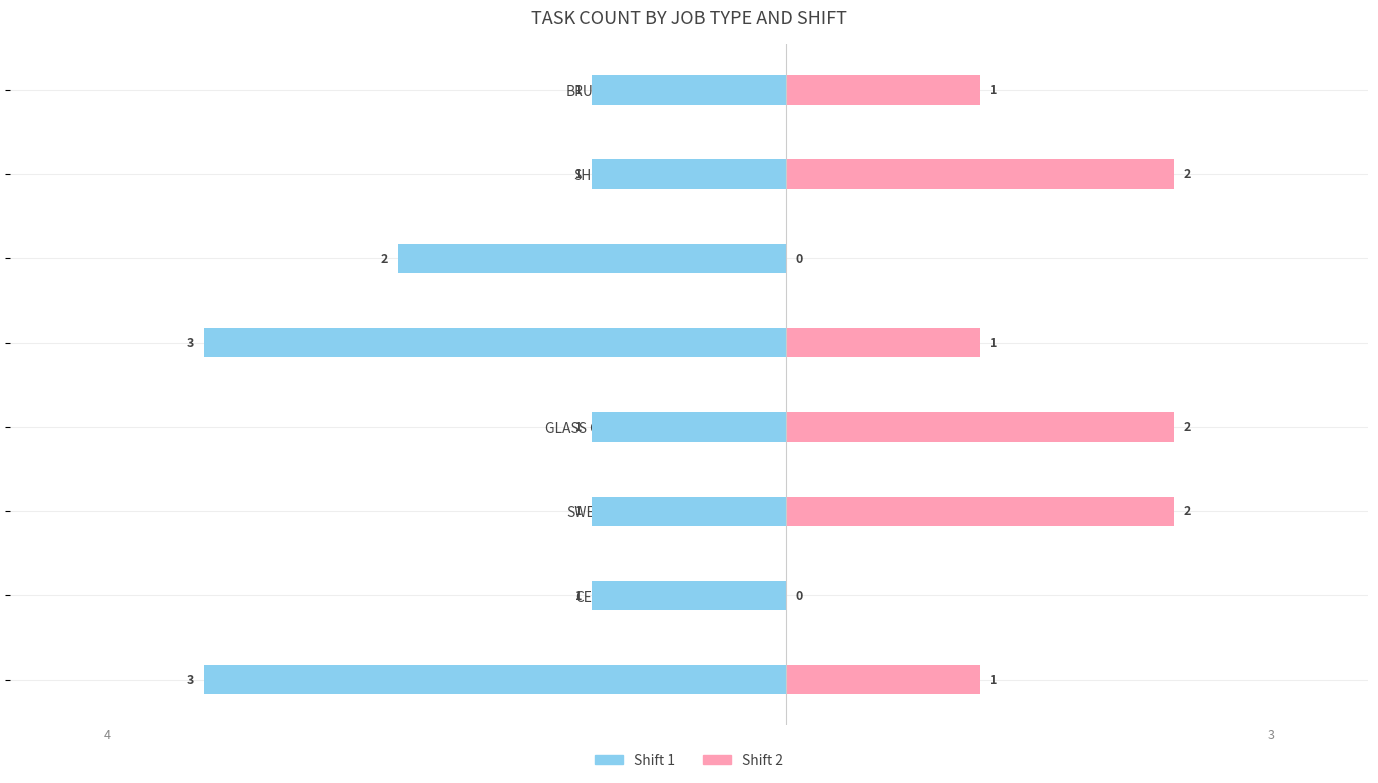

Is it true that Shift 2 equals 2 at GENERAL CLEANING?

False